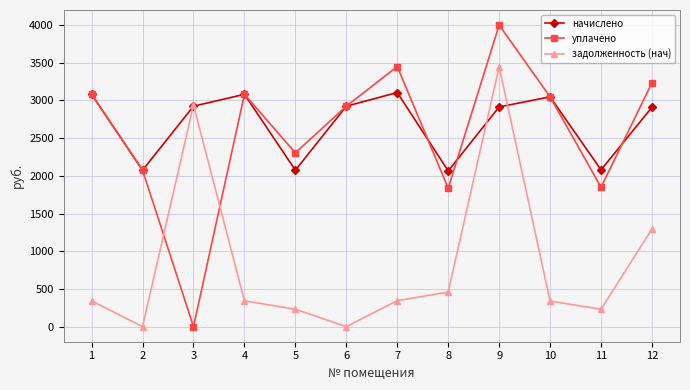

What is the value of the начислено point at the 12th from the left?

2909.7